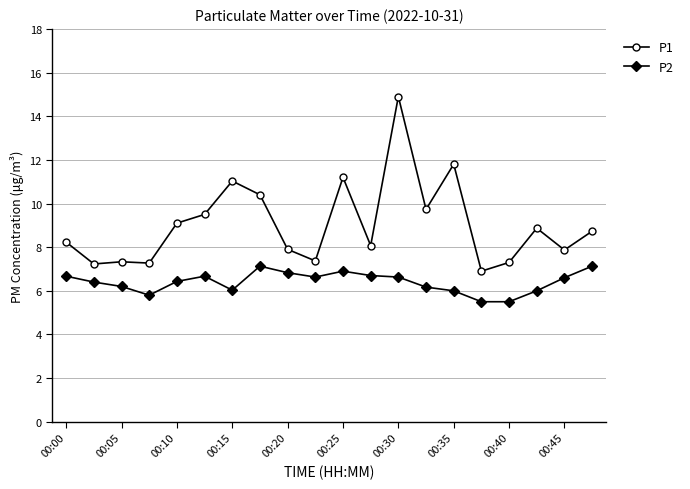

True or false: P1 and P2 intersect in this chart.

False